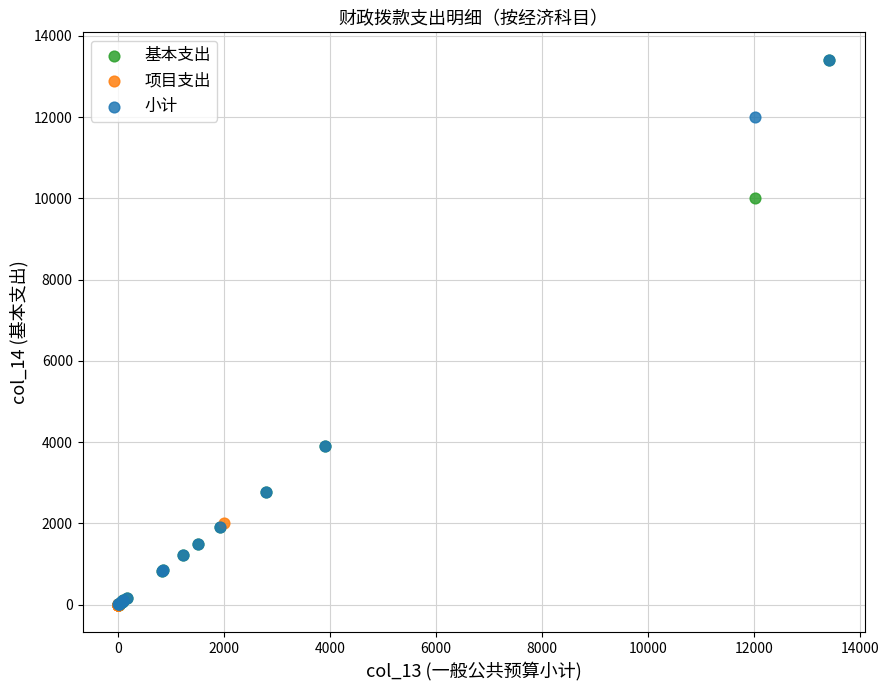

Which series has the widest spread of Y values?

小计